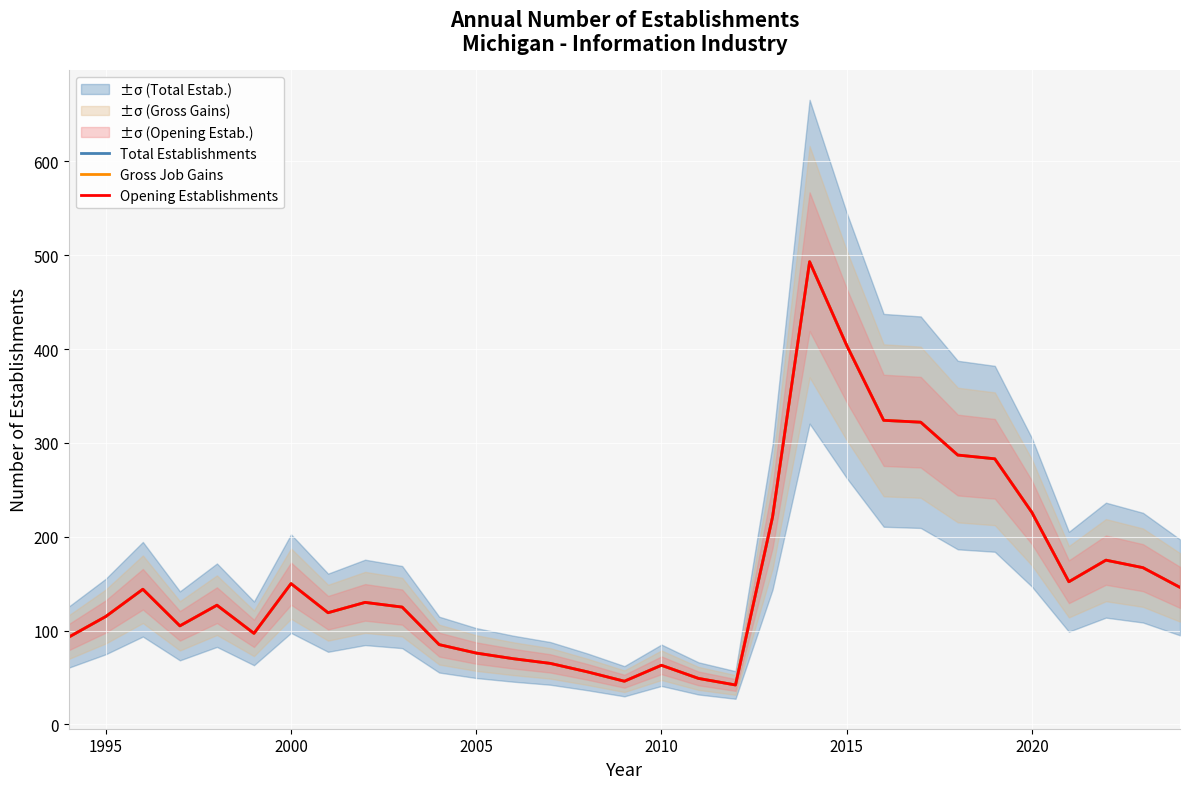

Is it true that Total Establishments equals 62 at 1990?

False